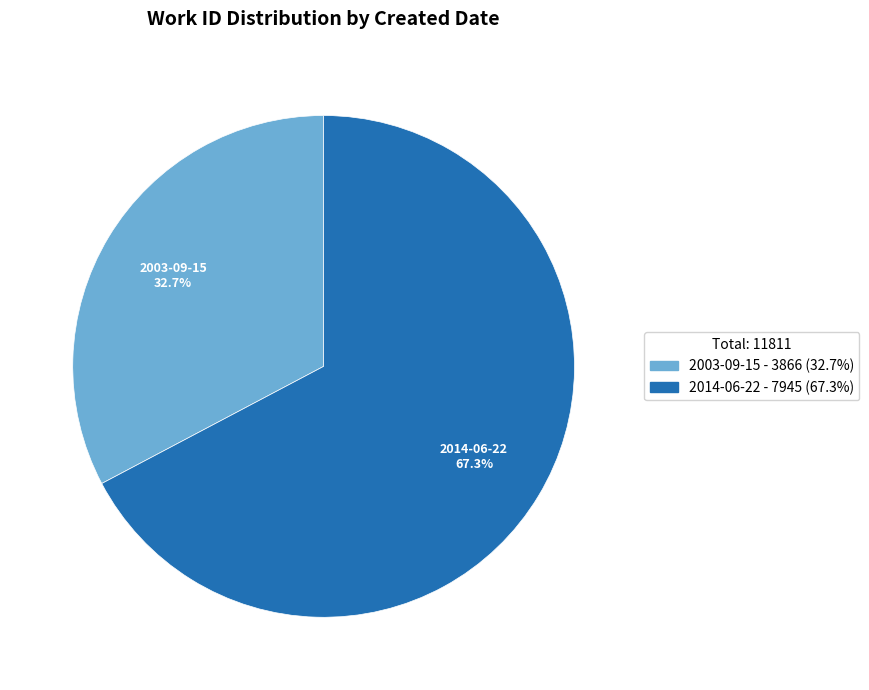

Do 2003-09-15 and 2014-06-22 together represent more than half of the pie?

Yes